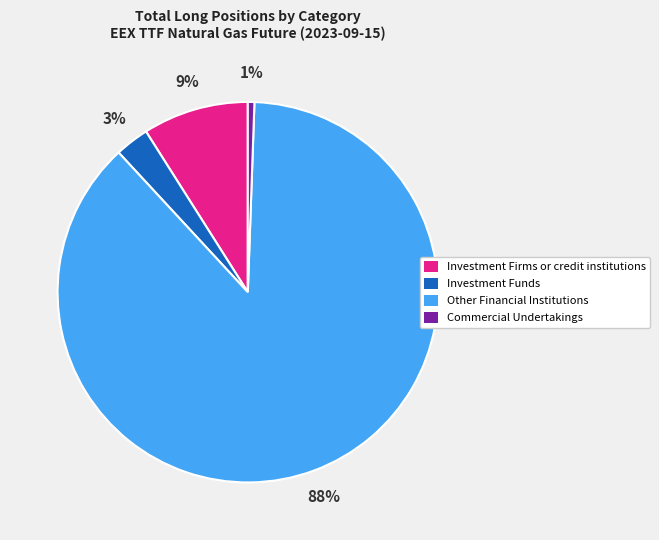

Between Investment Funds and Commercial Undertakings, which is larger?

Investment Funds